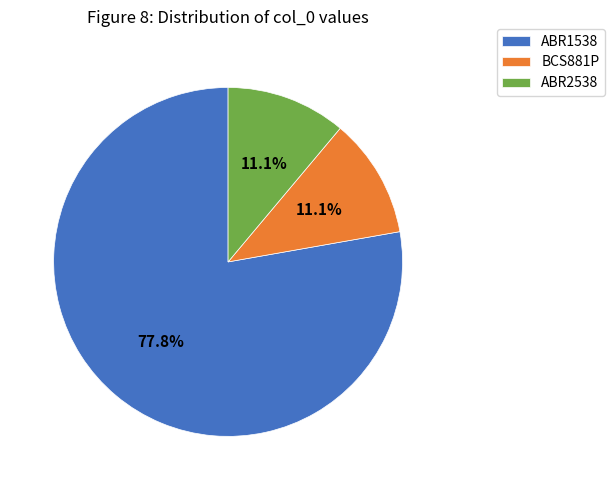

The ABR1538 slice represents 78% of the pie. True or false?

True